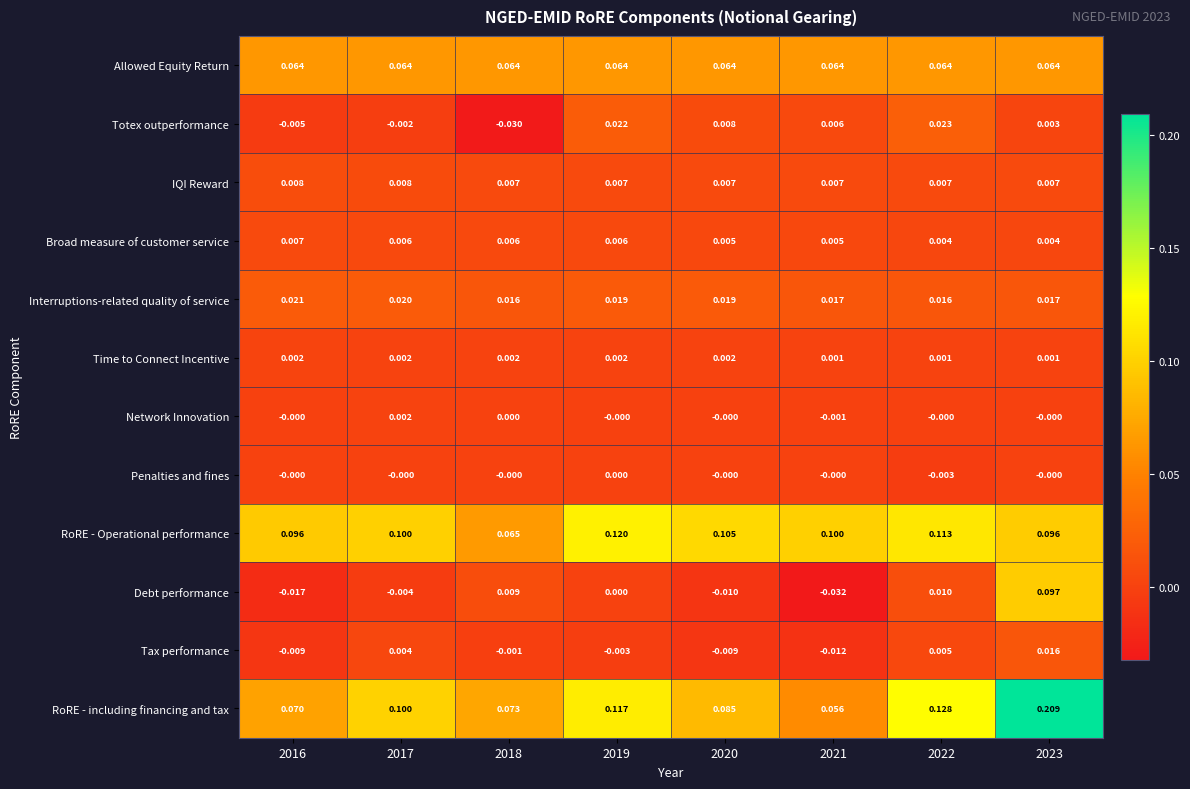

Rank the series at 2022 from lowest to highest value.

Penalties and fines, Network Innovation, Time to Connect Incentive, Broad measure of customer service, Tax performance, IQI Reward, Debt performance, Interruptions-related quality of service, Totex outperformance, Allowed Equity Return, RoRE - Operational performance, RoRE - including financing and tax